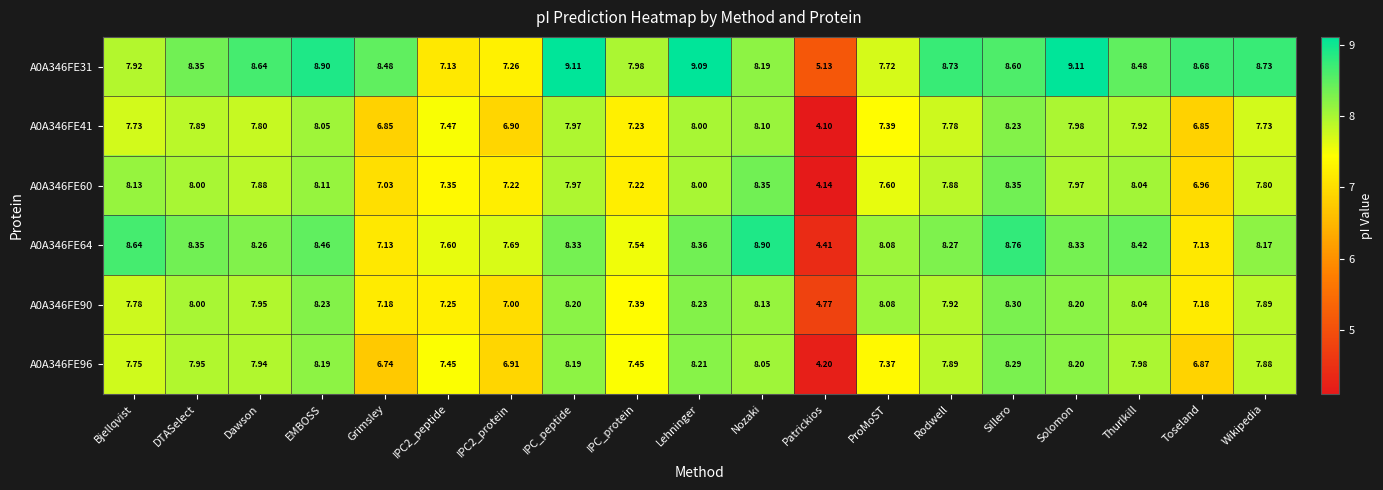

At which label does A0A346FE41 first exceed 7?

Bjellqvist